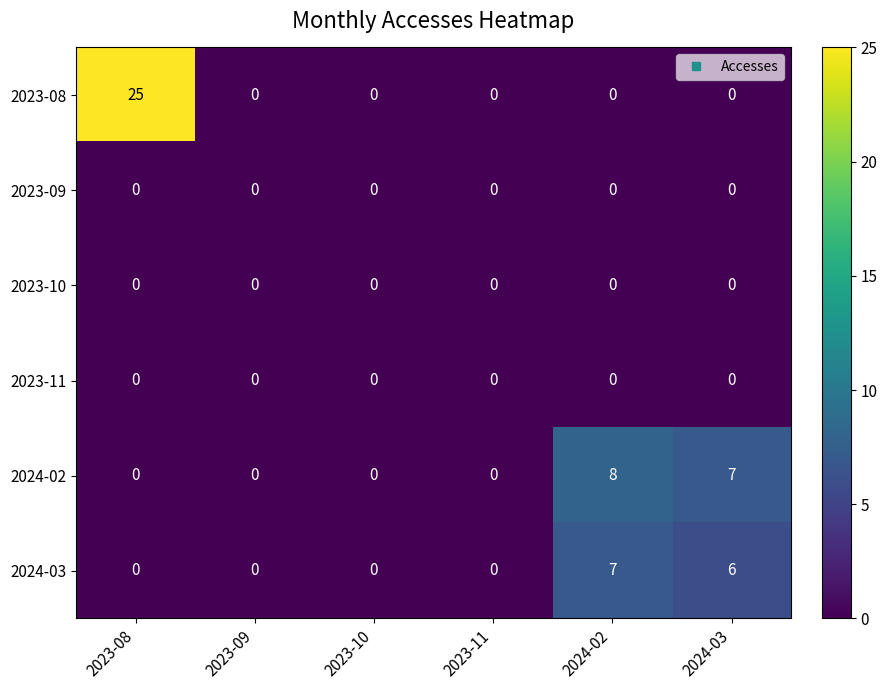

At which label does 2024-03 reach its peak?

2024-02